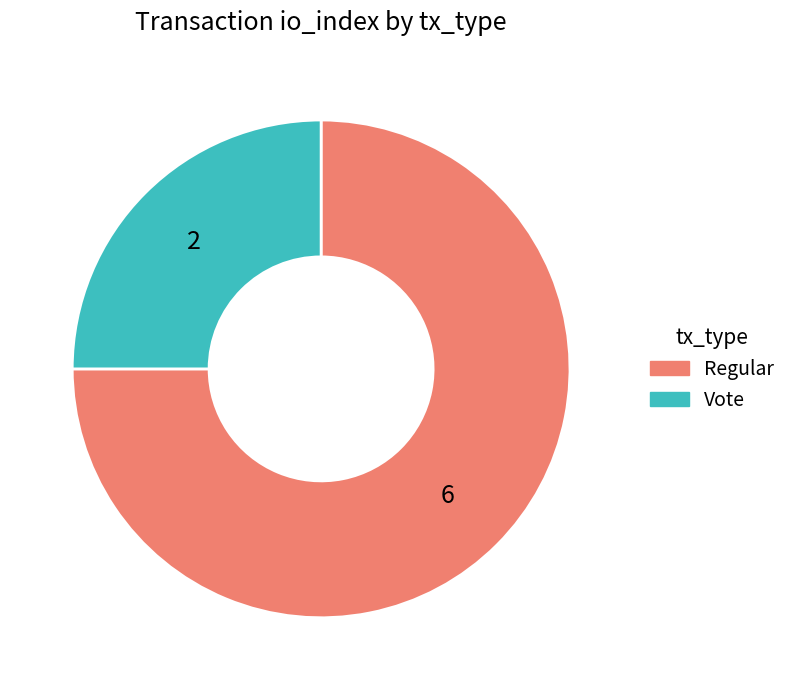

Which category has the biggest portion of the pie?

Regular